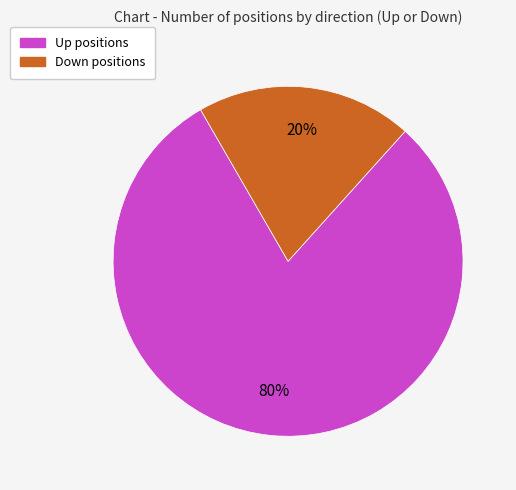

Count the number of slices in the pie.

2